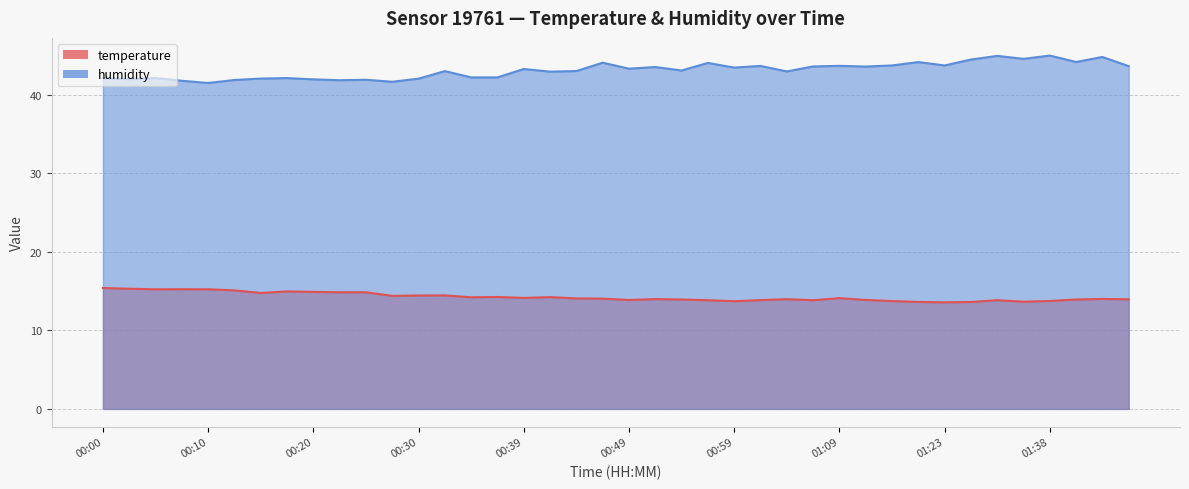

What is the maximum value shown in the chart?

45.0